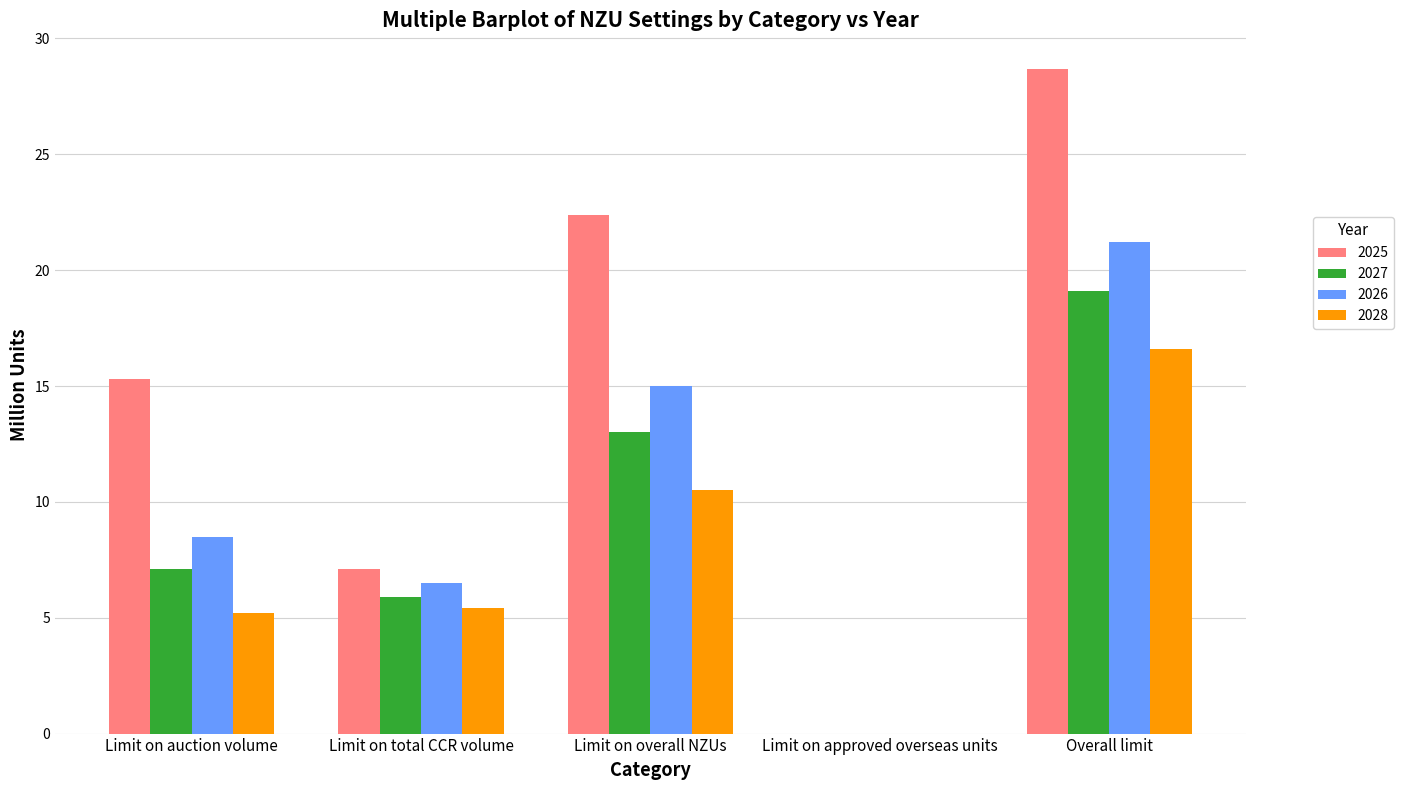

What is the highest value of the 2028 series?

16.6